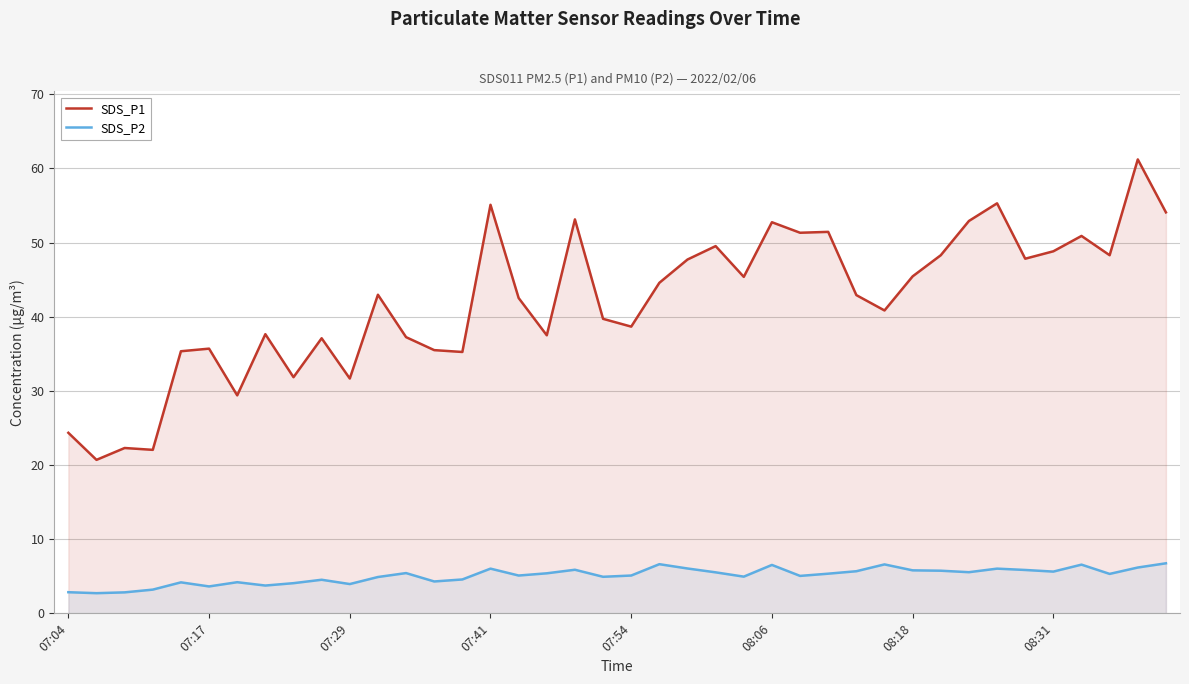

How many lines are shown in the chart?

2